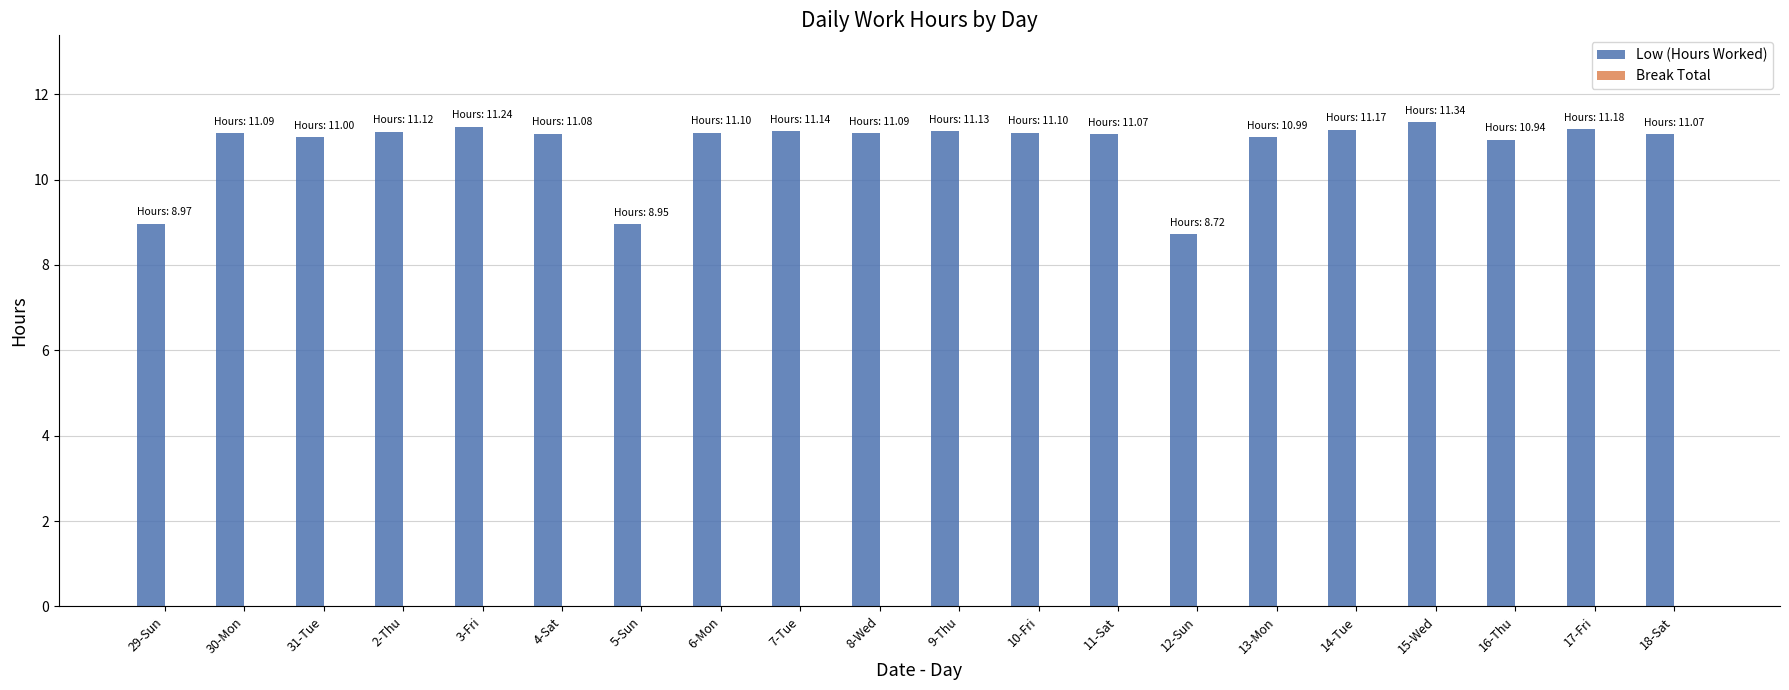

What is the greatest value displayed?

11.3